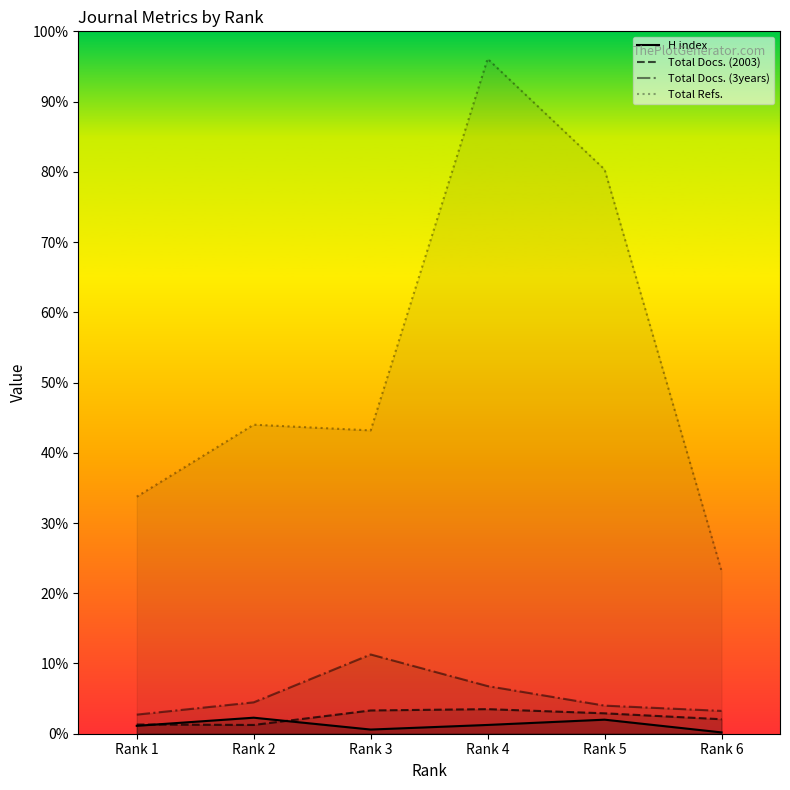

What is the total value across all series at Rank 3?

1868